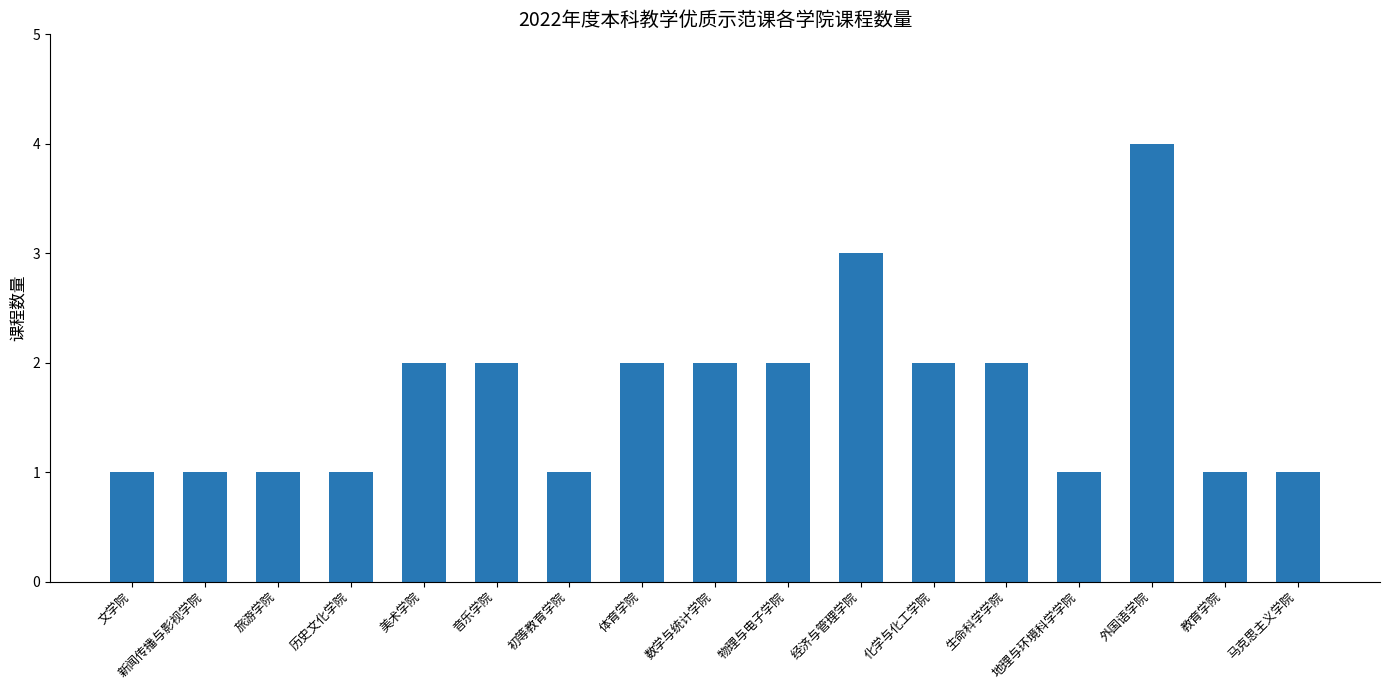

How many bars are there in total?

17